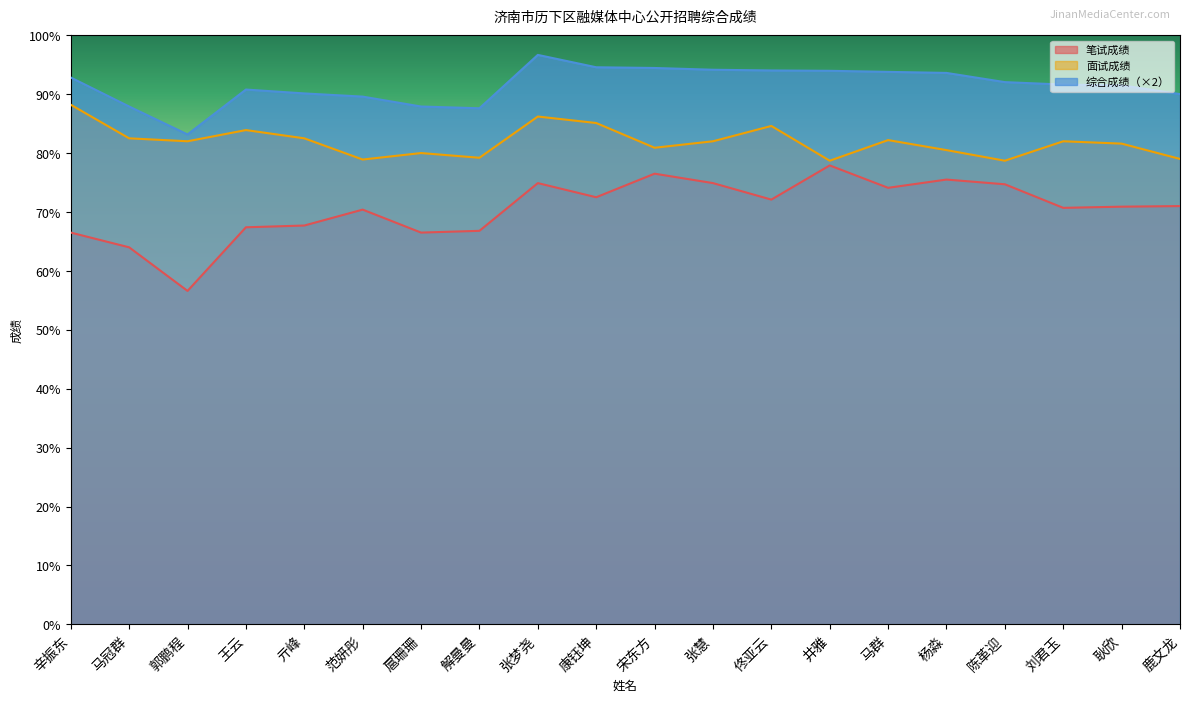

What is the spread (max minus min) of values at 马冠群?

23.9